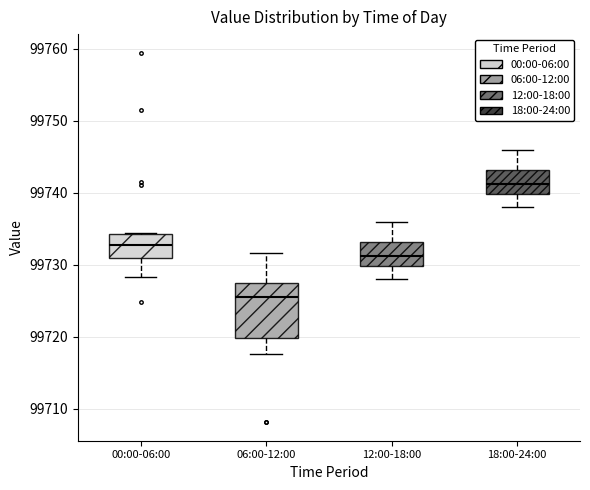

Comparing the boxes themselves (not the whiskers), which one is the tallest?

06:00-12:00